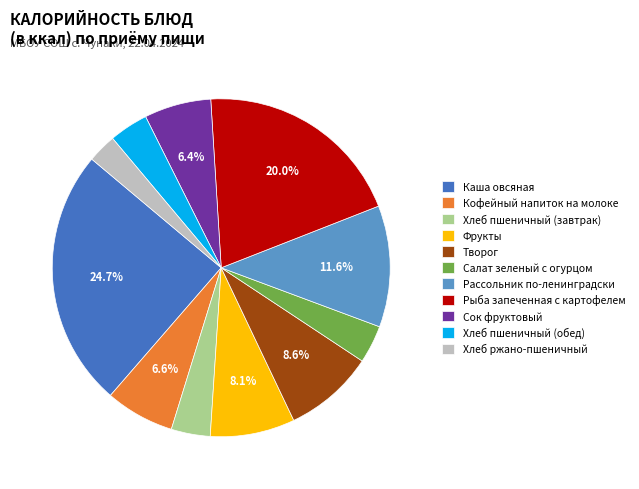

Which category has the biggest portion of the pie?

Каша овсяная